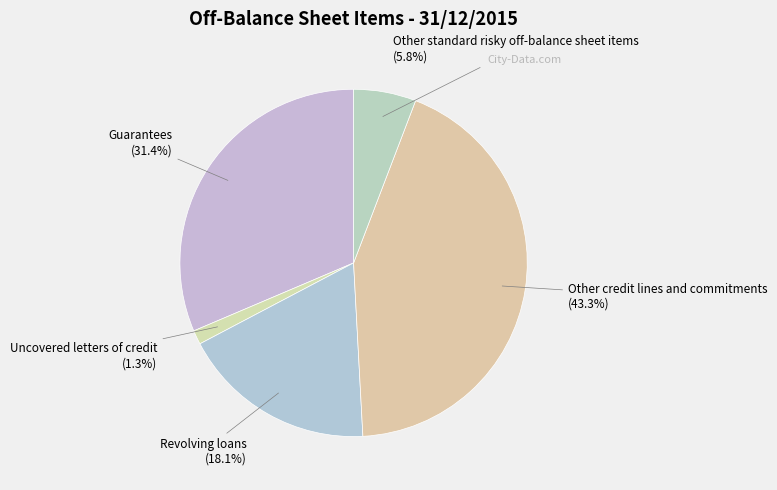

How many slices are in this pie chart?

5